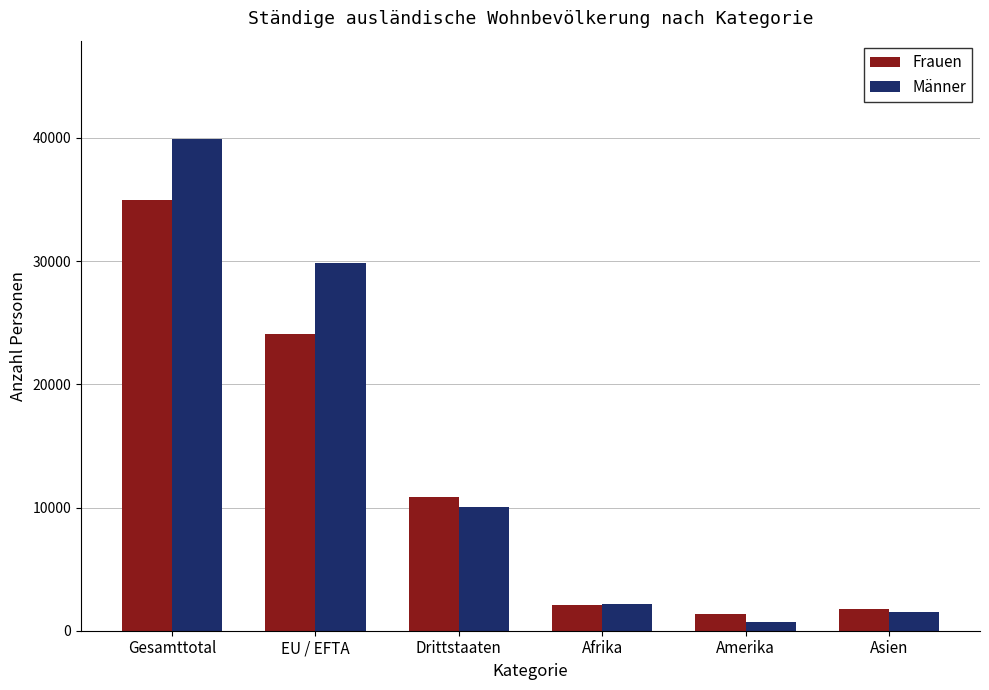

Rank the series by their maximum value, from lowest to highest.

Frauen, Männer